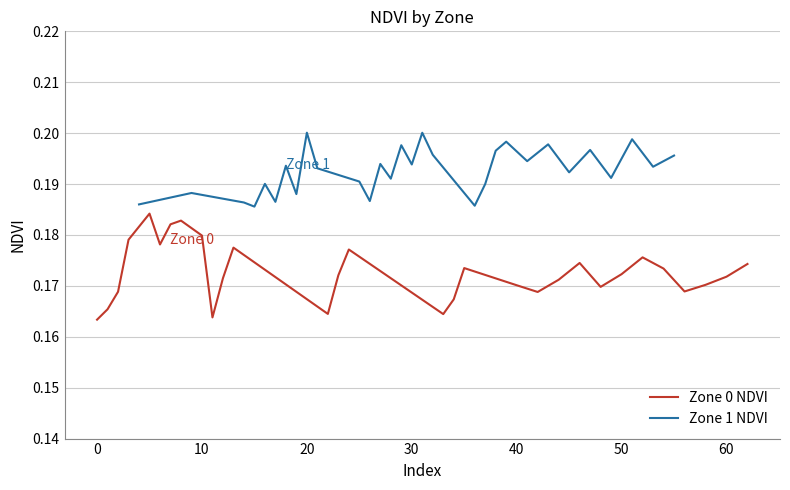

In Zone 1 NDVI, how many points are lower than both neighbors (excluding endpoints)?

11